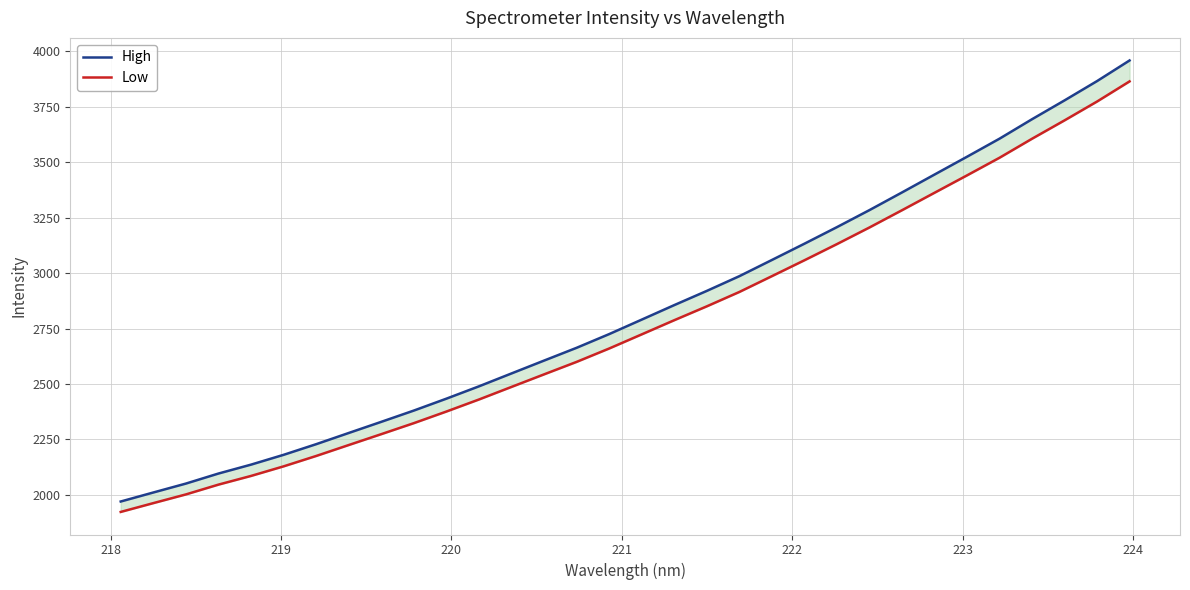

What is the maximum value for High?

3959.3